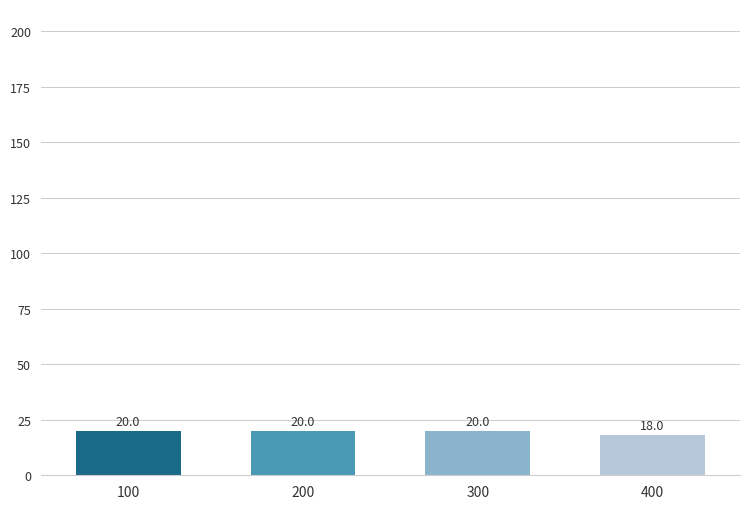

What is the value of the 1st bar from the left?

20